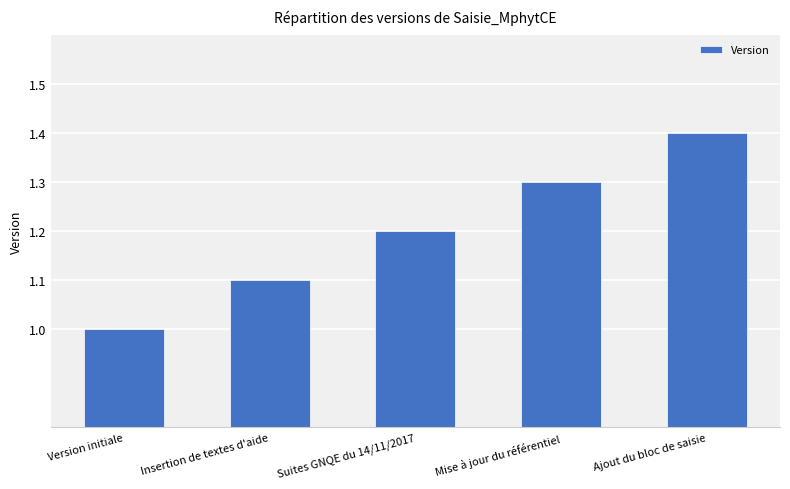

Count the number of categories in the chart.

5